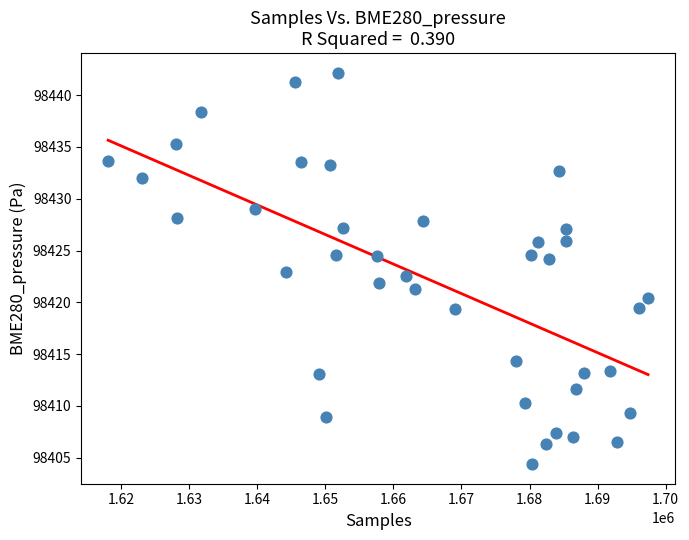

What is the range of Y values (max minus min)?

37.8